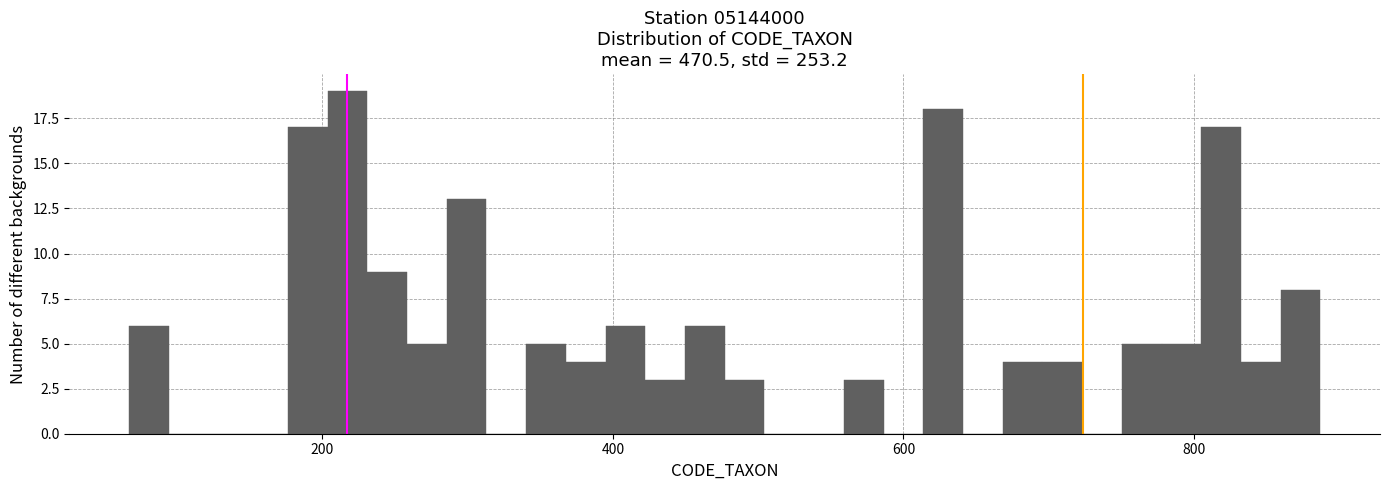

Around what value on the x-axis is the tallest bar? Give the approximate position of its centre, as read against the axis.

220